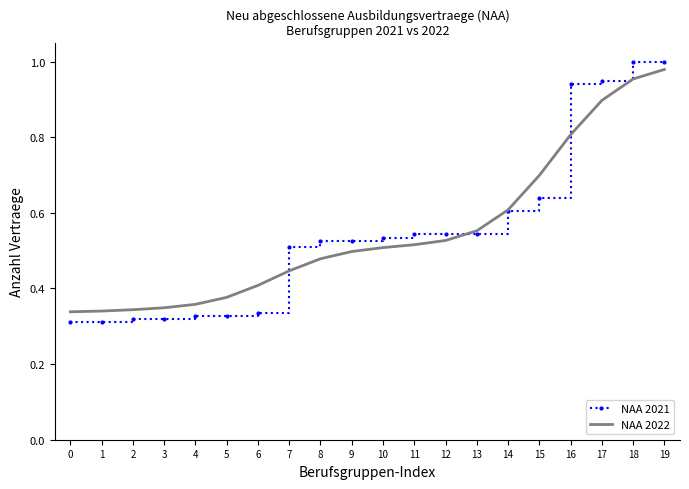

True or false: NAA 2021 and NAA 2022 cross at least once.

True